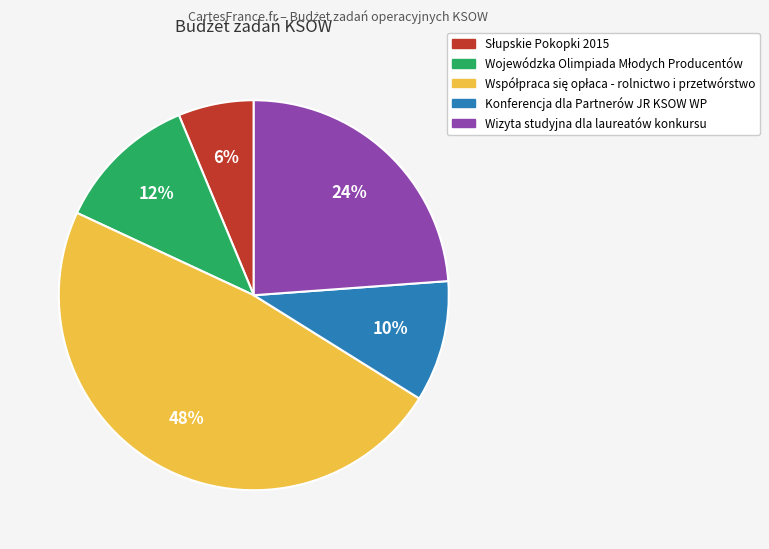

To the nearest percent, what is the difference between the largest and smallest slice percentages?

42%